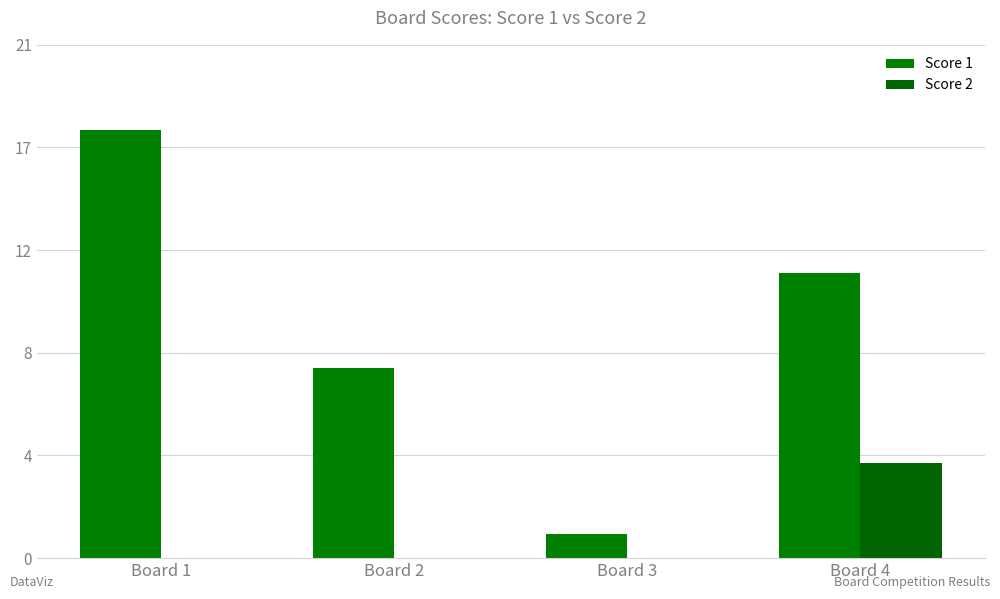

Between Board 2 and Board 3, which series saw the biggest shift?

Score 1